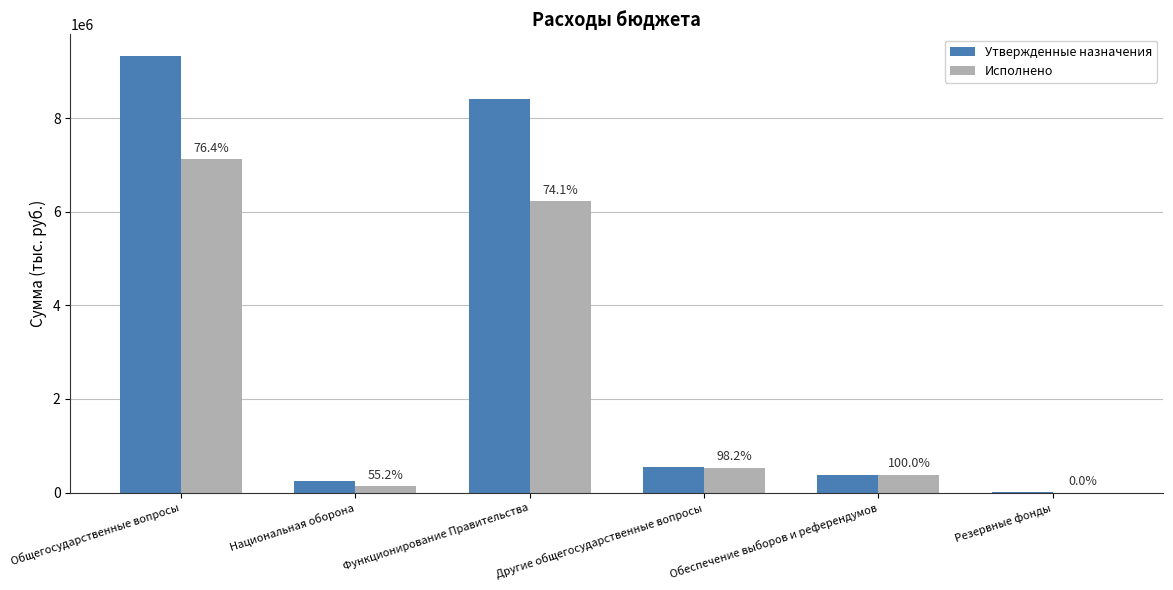

The Исполнено series shows 132653.6 at Национальная оборона. True or false?

True